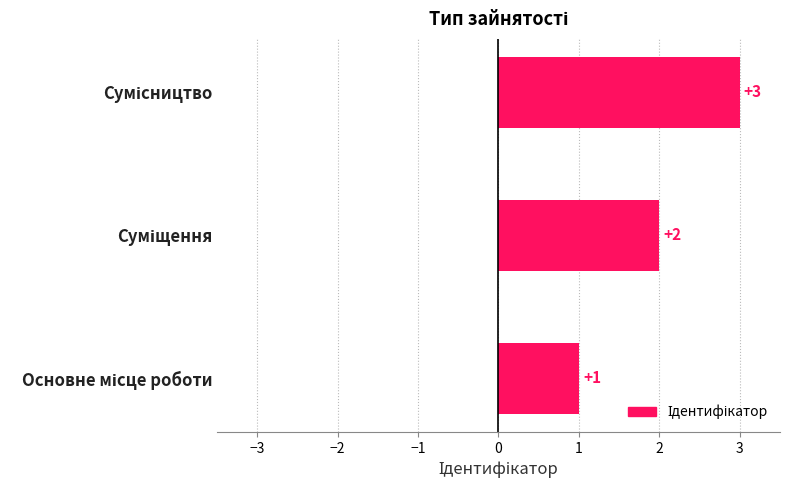

What is the sum of all values?

6